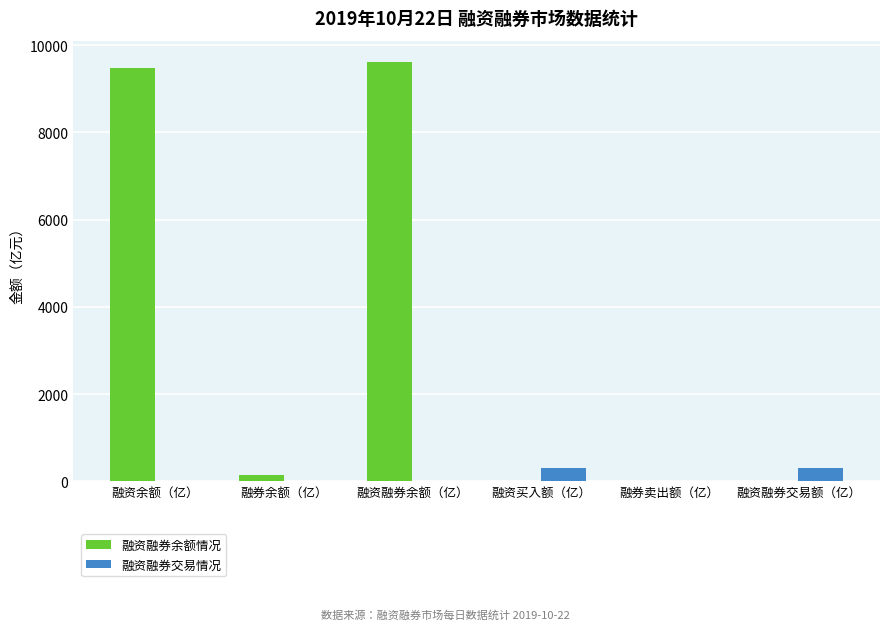

Which series has the largest total across all categories?

融资融券余额情况